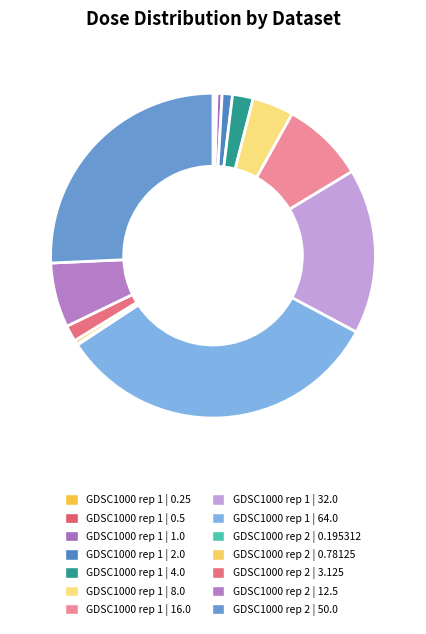

What is the ratio of the value at GDSC1000 rep 1 | 4.0 to the value at GDSC1000 rep 2 | 50.0?

0.1